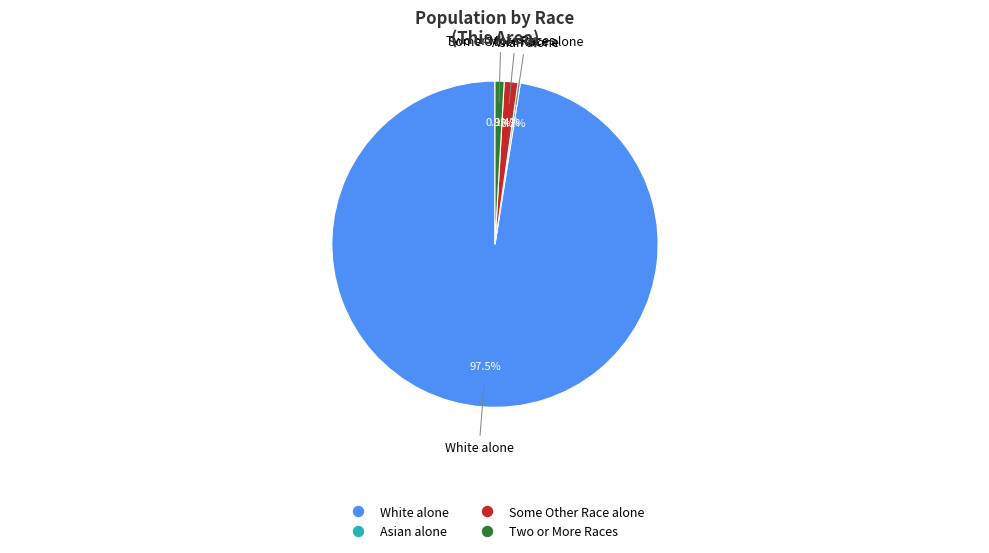

Does any single category account for the majority?

Yes